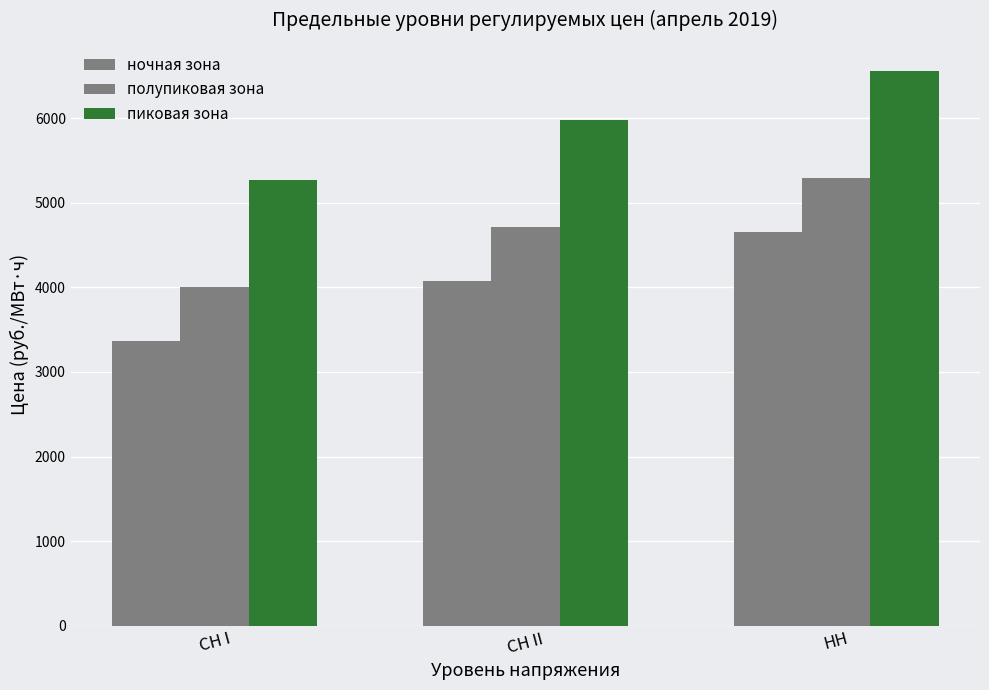

How many values in the ночная зона series are below 4071?

1